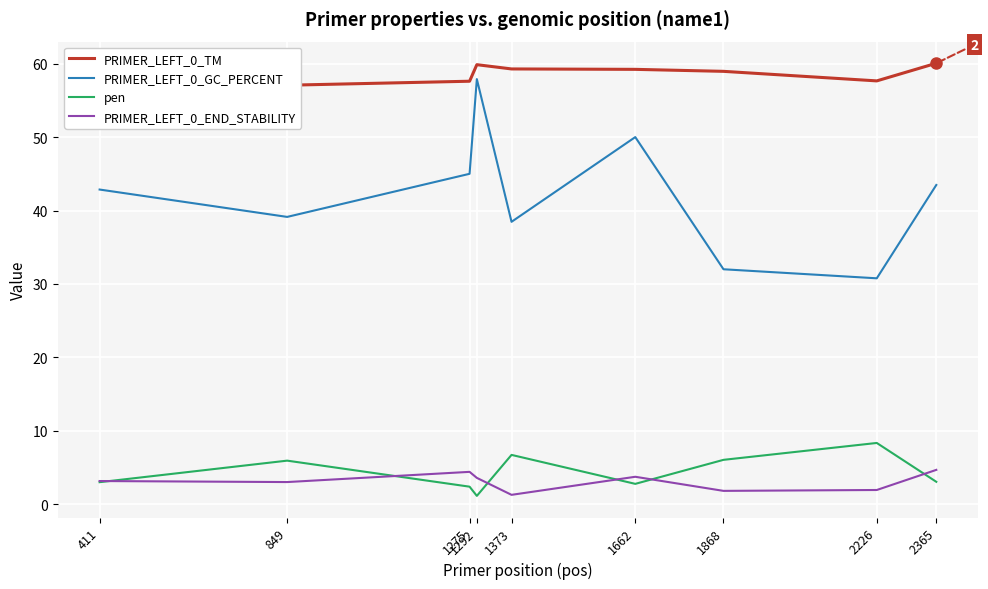

True or false: PRIMER_LEFT_0_TM and PRIMER_LEFT_0_END_STABILITY cross at least once.

False